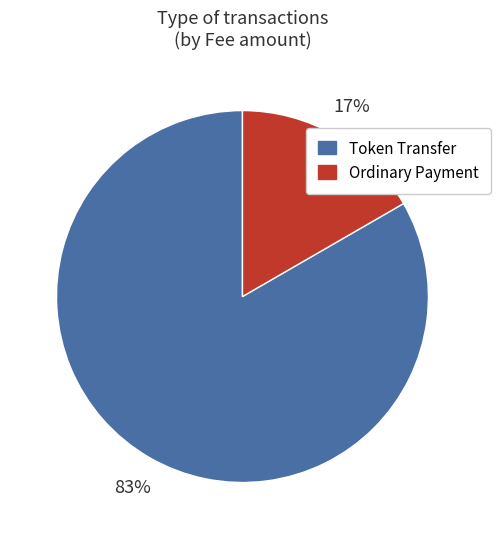

Combined, do Token Transfer and Ordinary Payment account for over 50%?

Yes